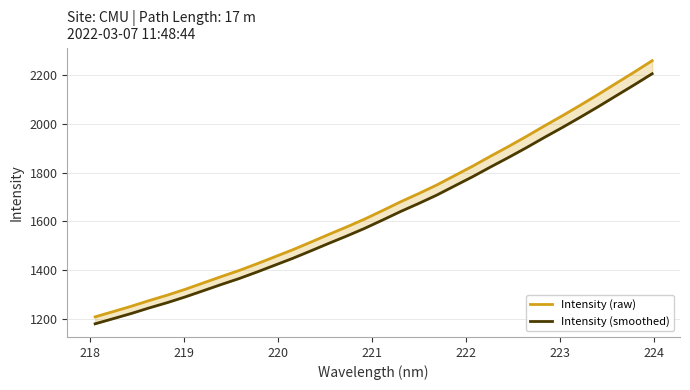

What are all the series names shown in the legend?

Intensity (raw), Intensity (smoothed)